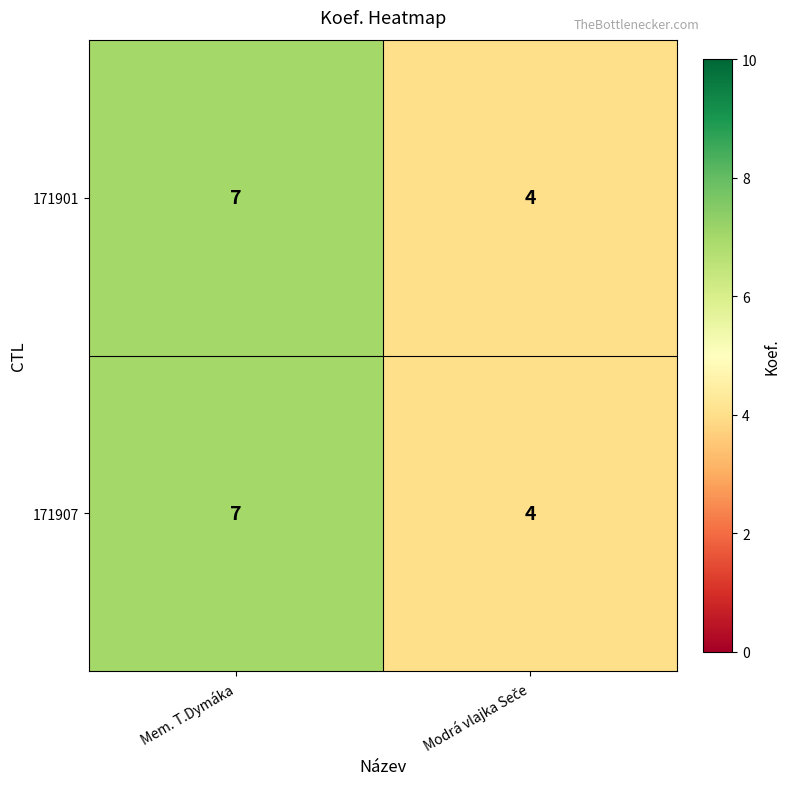

What is the minimum value shown in the chart?

4